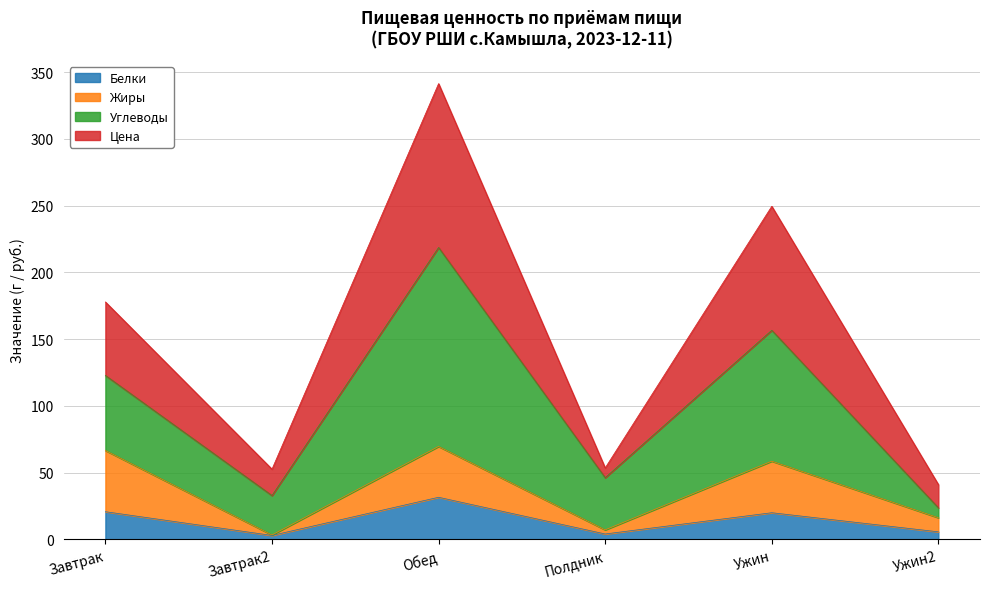

At which category is the sum across all series the highest?

Обед